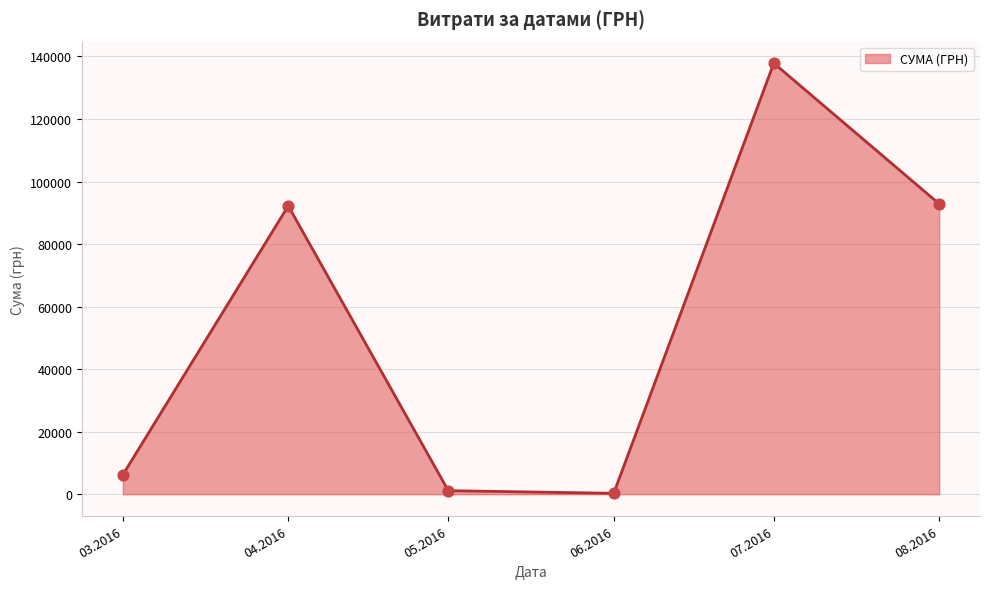

What is the change in value from 03.2016 to 08.2016?

+86638.4